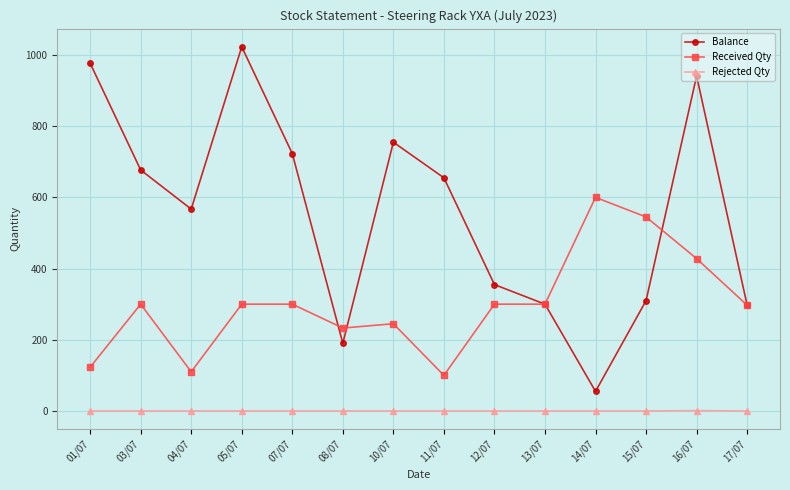

True or false: Balance and Rejected Qty cross at least once.

False